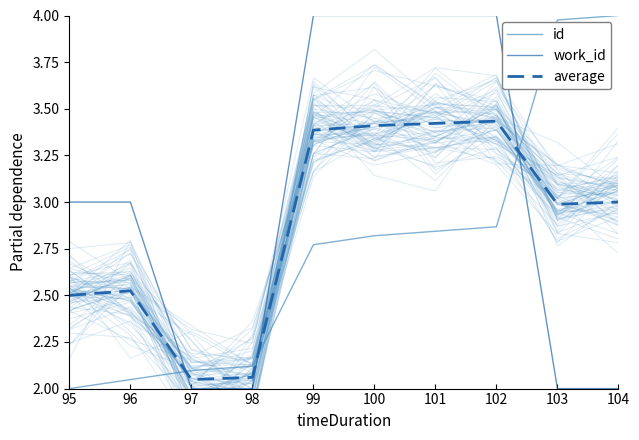

What is the sum of all work_id values?

30.0